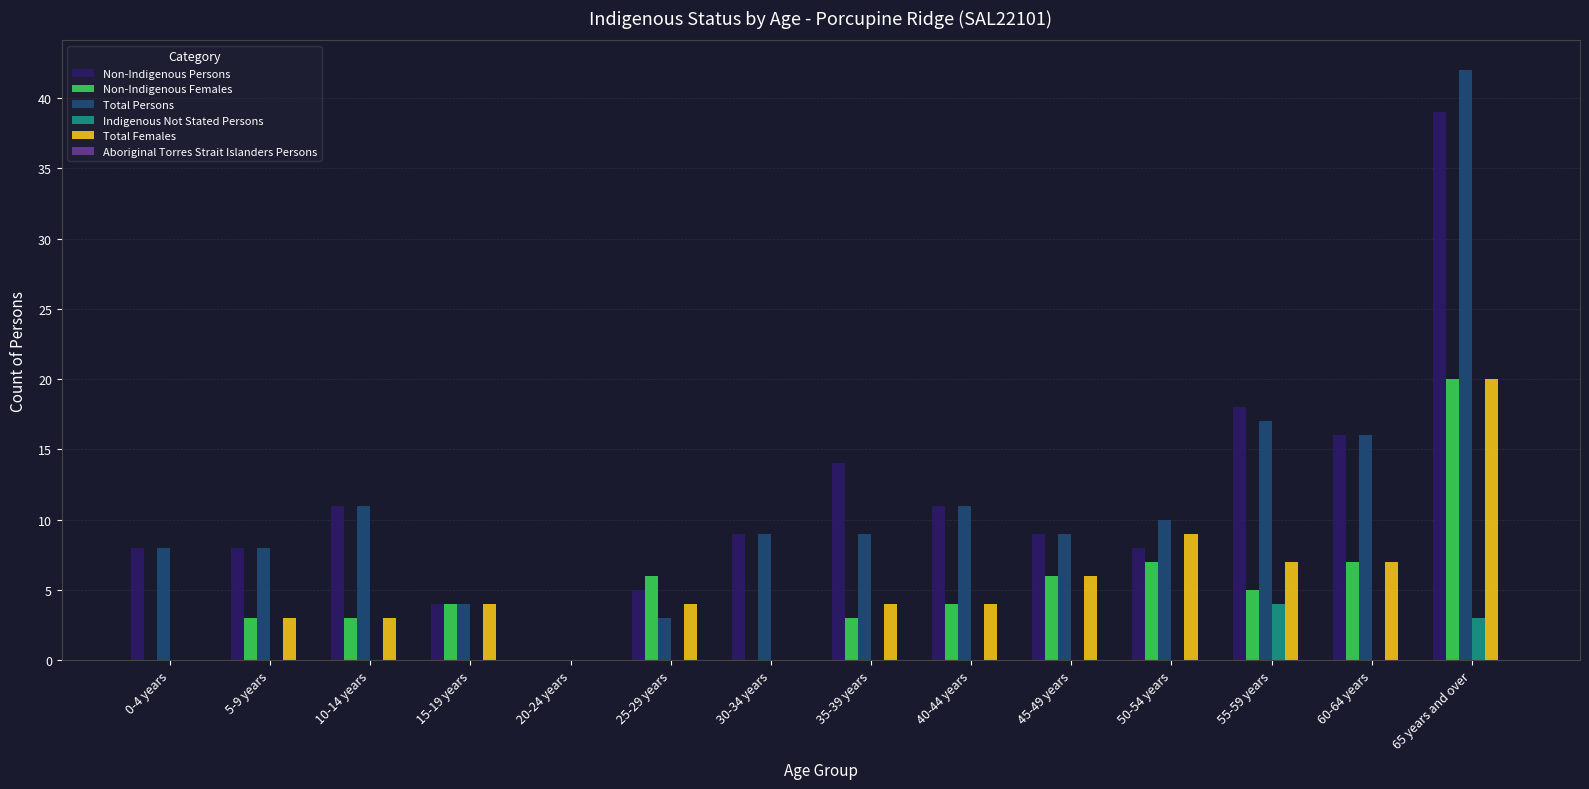

At which label does Non-Indigenous Females reach its peak?

65 years and over